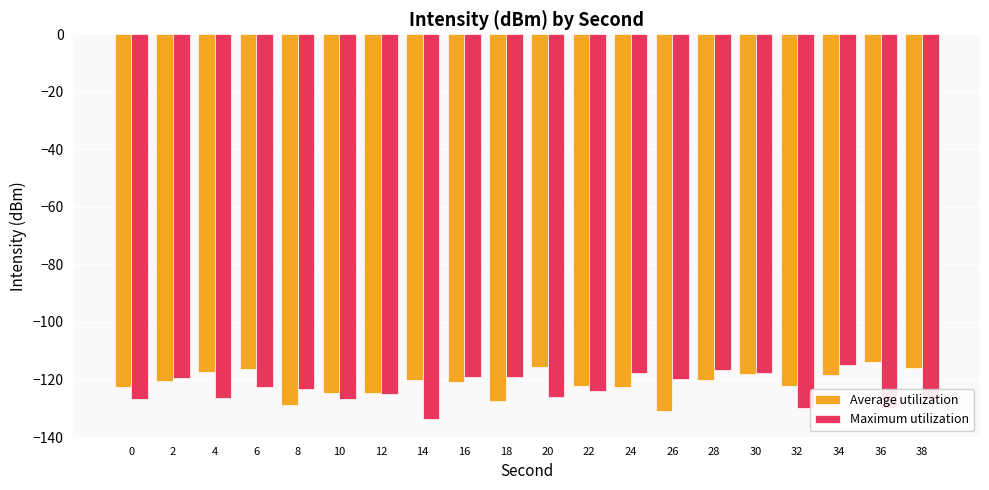

What is the difference between the highest and lowest values at 6?

6.1